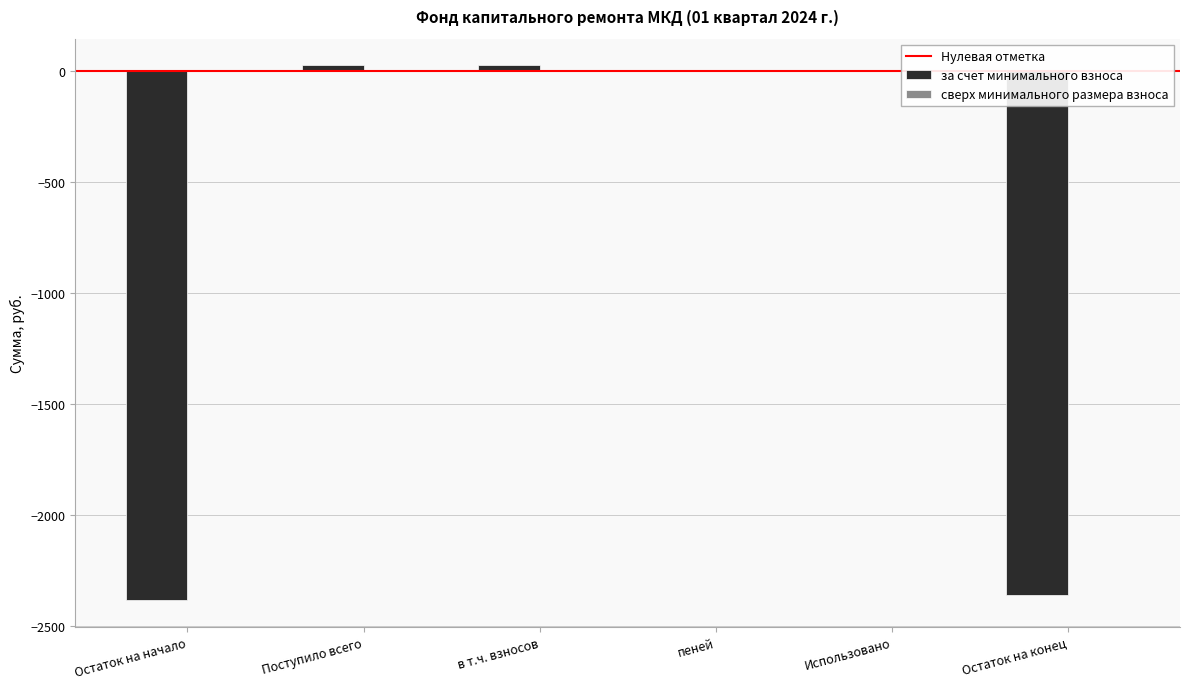

The value at Остаток на конец is -3819.8. True or false?

False